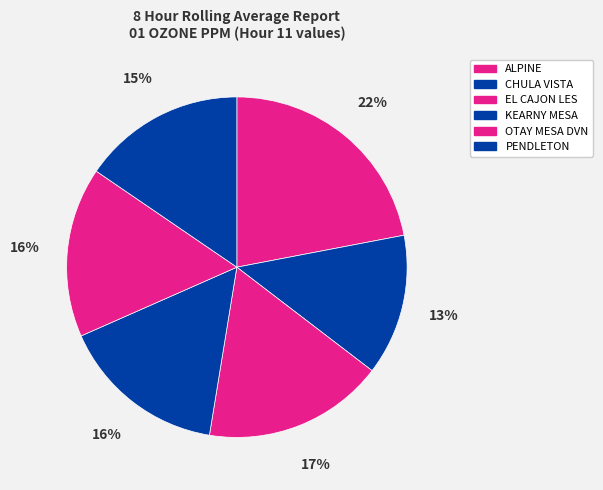

To the nearest percent, what is the difference between the largest and smallest slice percentages?

9%